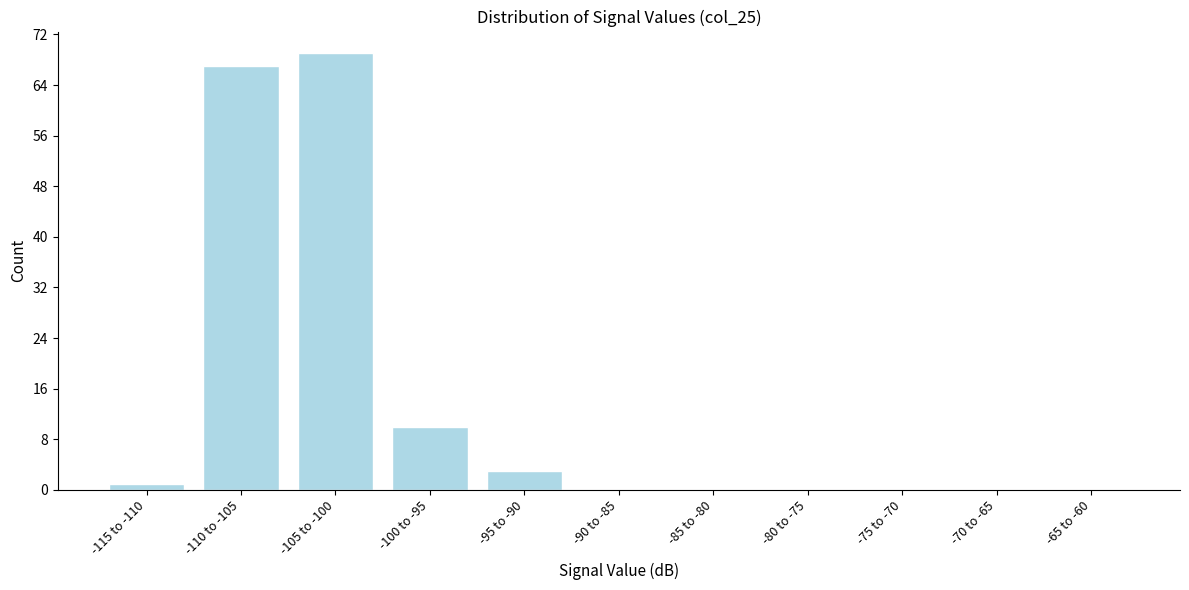

Reading right to left, what are all the values shown in this chart?

-65 to -60=0	-70 to -65=0	-75 to -70=0	-80 to -75=0	-85 to -80=0	-90 to -85=0	-95 to -90=3	-100 to -95=10	-105 to -100=69	-110 to -105=67	-115 to -110=1